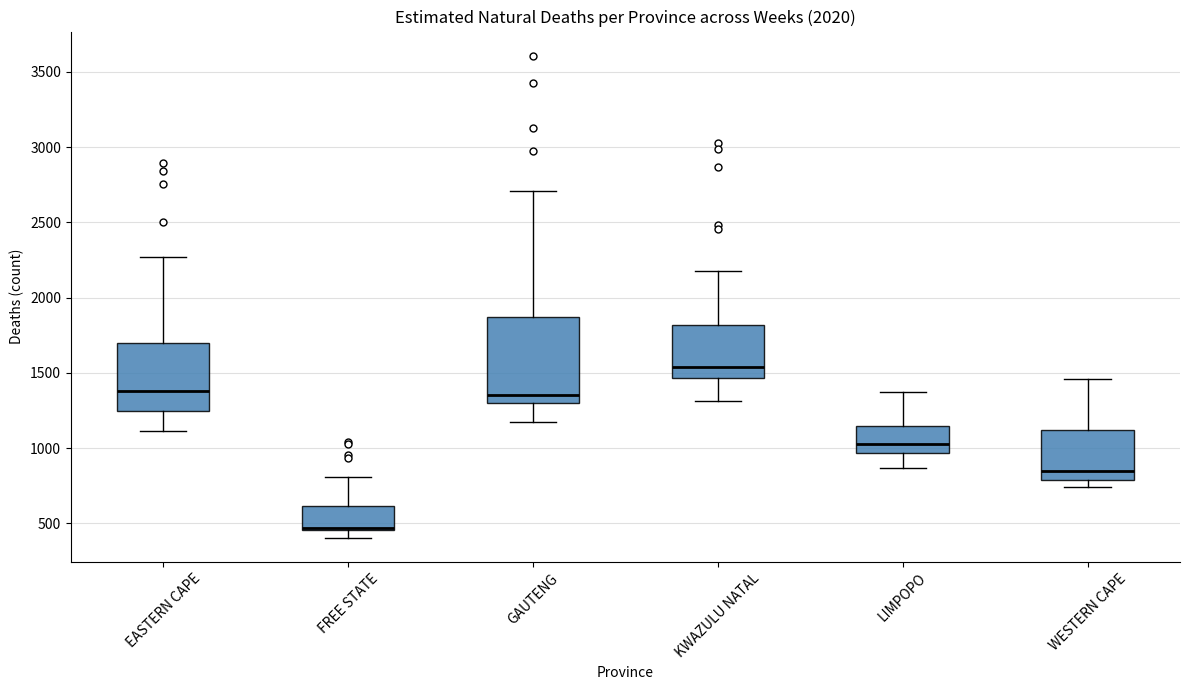

Reading left to right, transcribe this box plot: for each box, give where its median line is, the range the box spans, and where its two whiskers end, as read against the y-axis. The values are not printed on the chart, so give them approximately, as read against the axis.

EASTERN CAPE: median 1400, box 1250 to 1700, whiskers 1100 to 2250
FREE STATE: median 450 (just above the box's lower edge), box 450 to 600, whiskers 400 to 800
GAUTENG: median 1350, box 1300 to 1850, whiskers 1150 to 2700
KWAZULU NATAL: median 1550, box 1450 to 1800, whiskers 1300 to 2150
LIMPOPO: median 1050, box 950 to 1150, whiskers 850 to 1350
WESTERN CAPE: median 850, box 800 to 1100, whiskers 750 to 1450